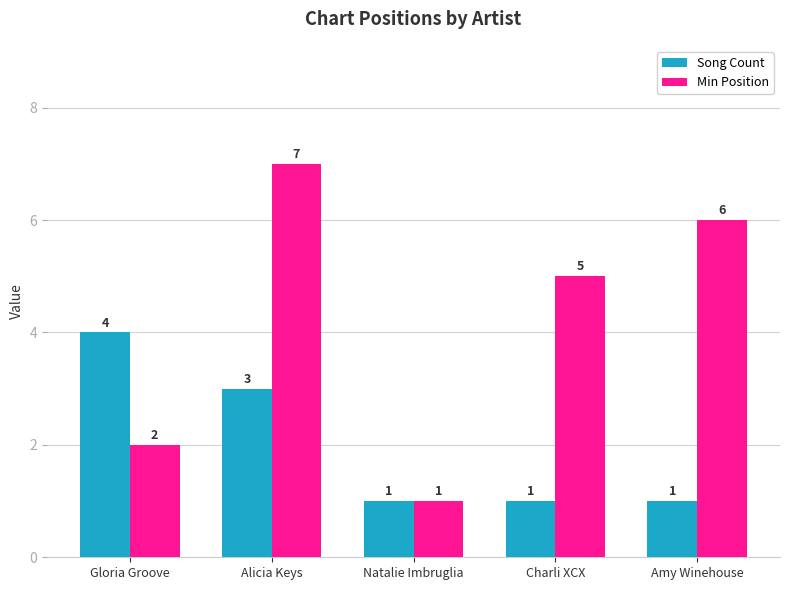

Which series has the widest spread of values?

Min Position